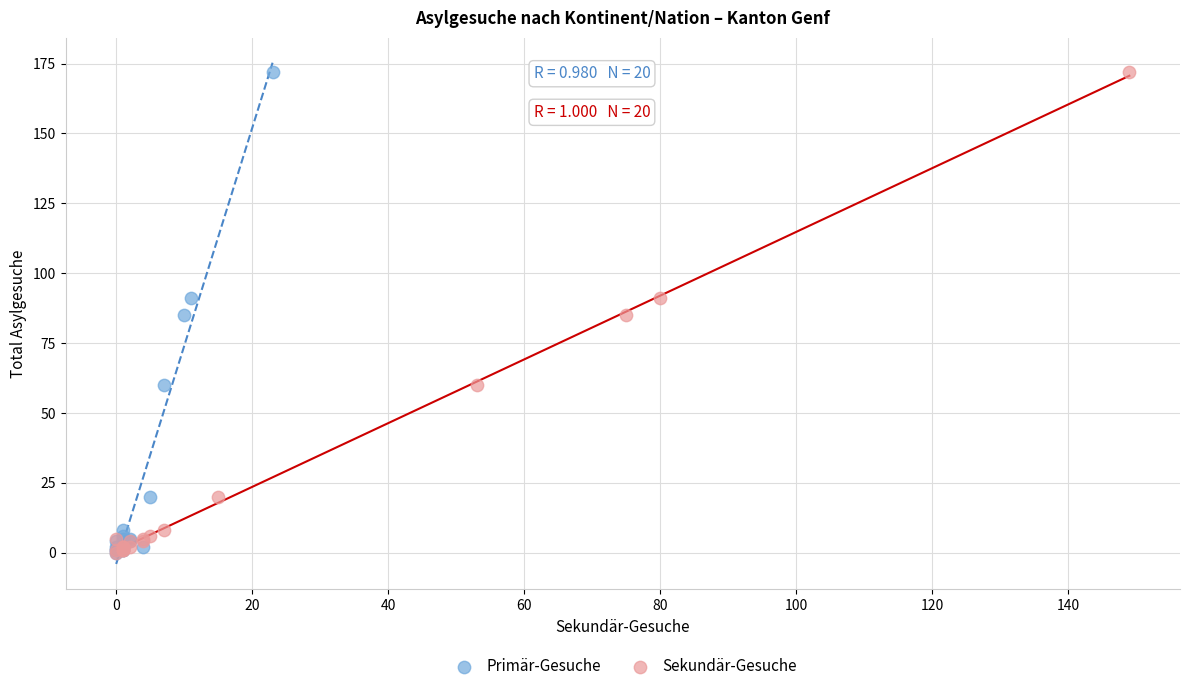

What are all the series names shown in the legend?

Primär-Gesuche, Sekundär-Gesuche